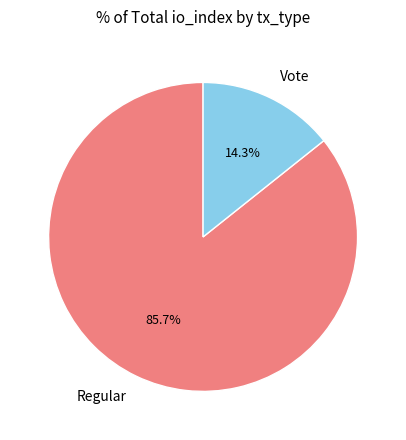

Count the number of slices in the pie.

2